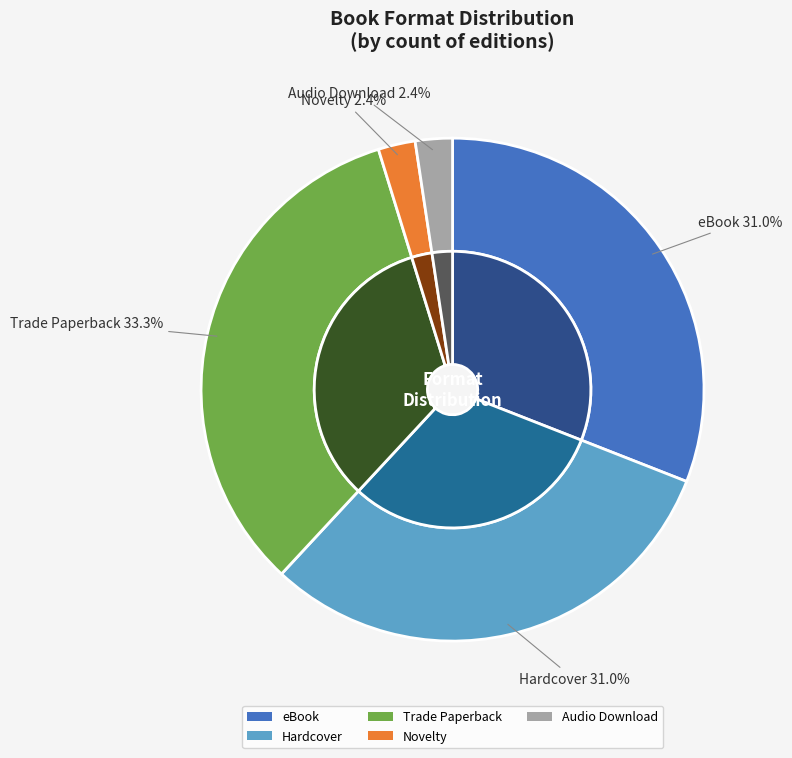

True or false: Trade Paperback accounts for 33% of the total.

True